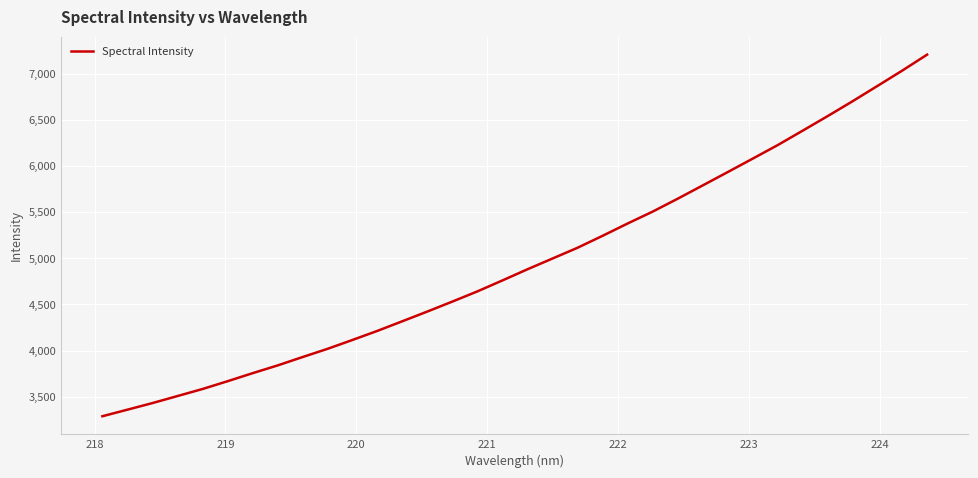

What is the difference between the maximum and minimum values?

3914.1